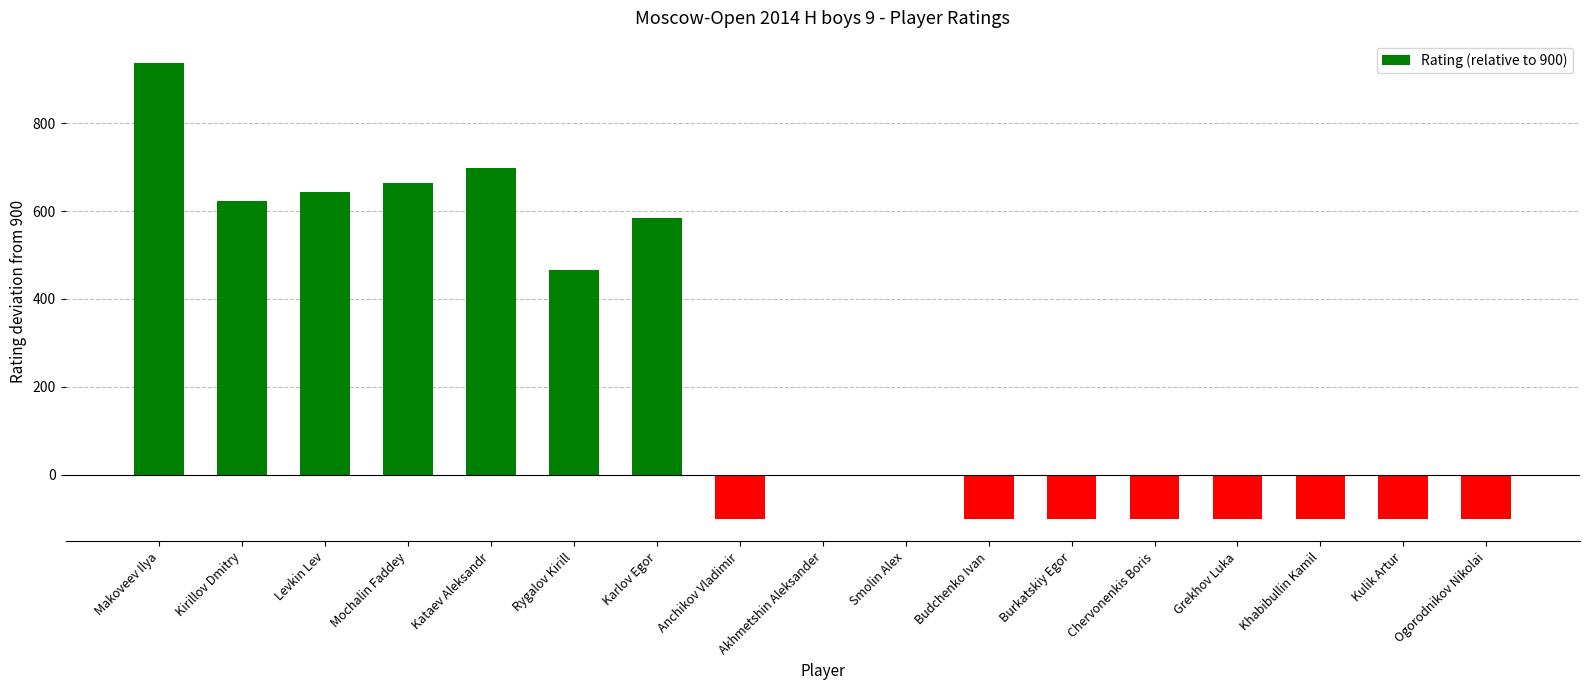

What is the greatest value displayed?

936